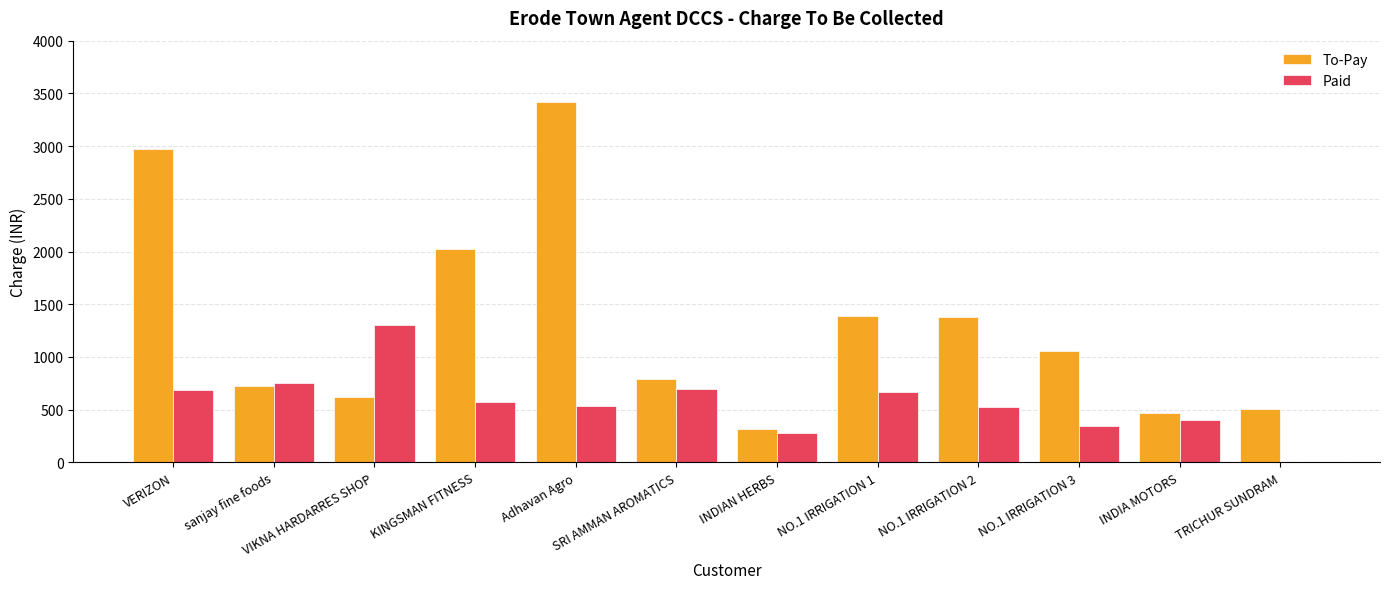

Which series has the largest total across all categories?

To-Pay